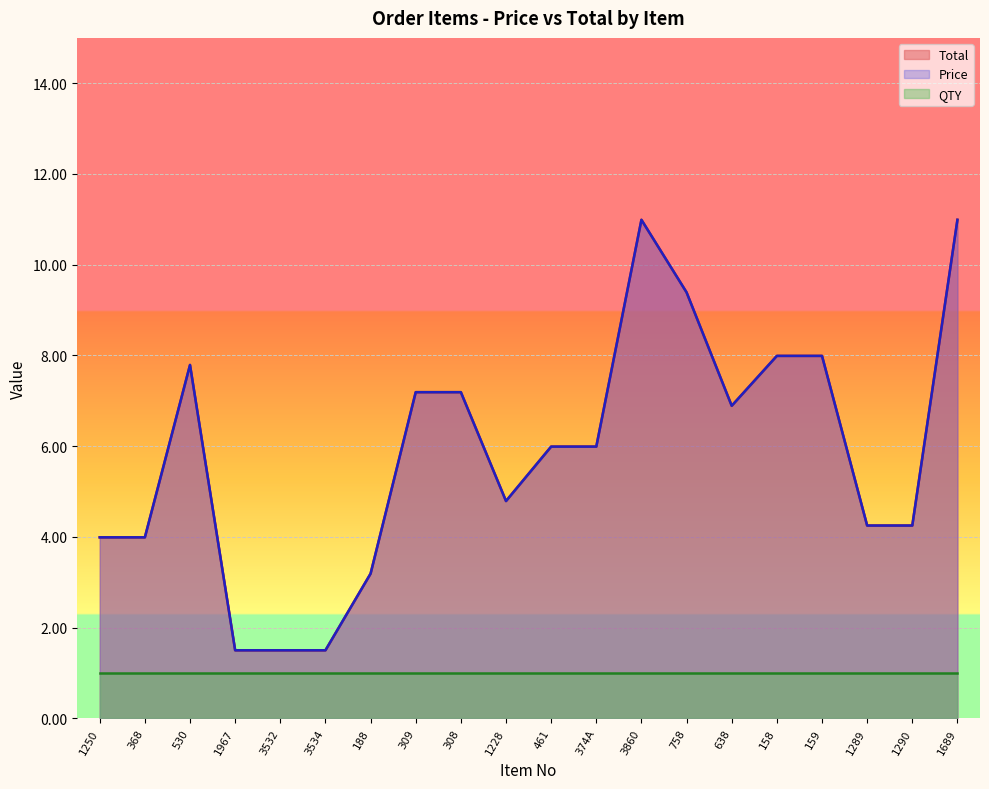

At which category does the chart reach its peak across all series?

3860